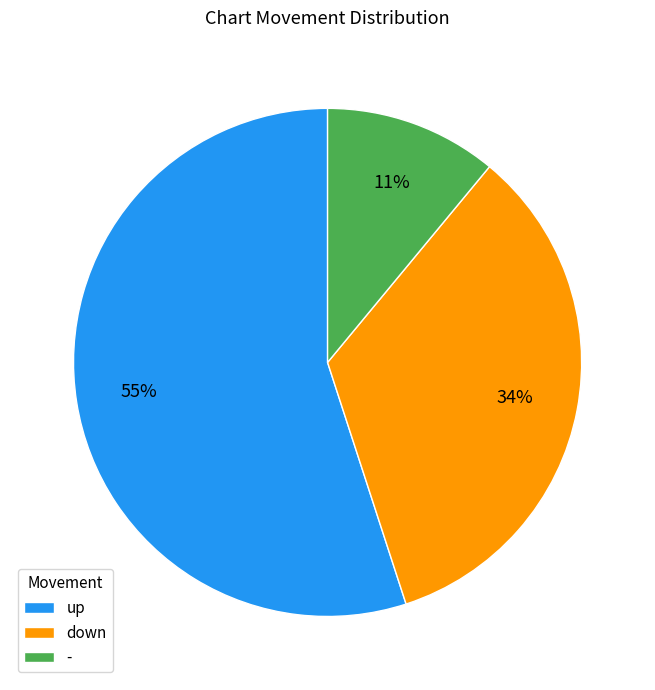

To the nearest percent, what is the average slice percentage?

33%